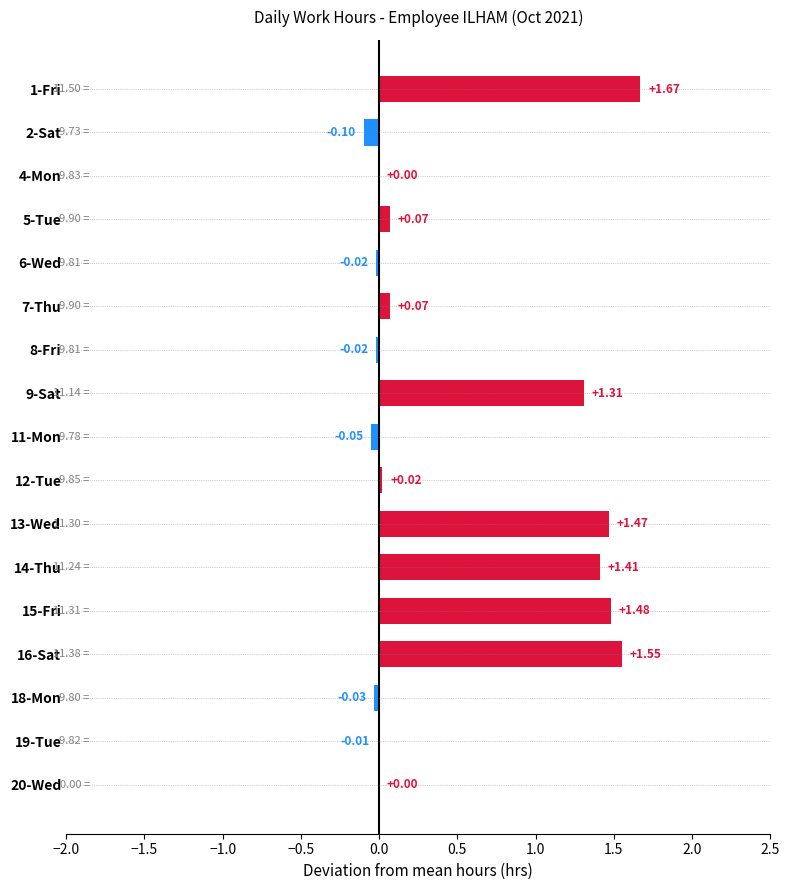

Which has a higher value, 5-Tue or 16-Sat?

16-Sat